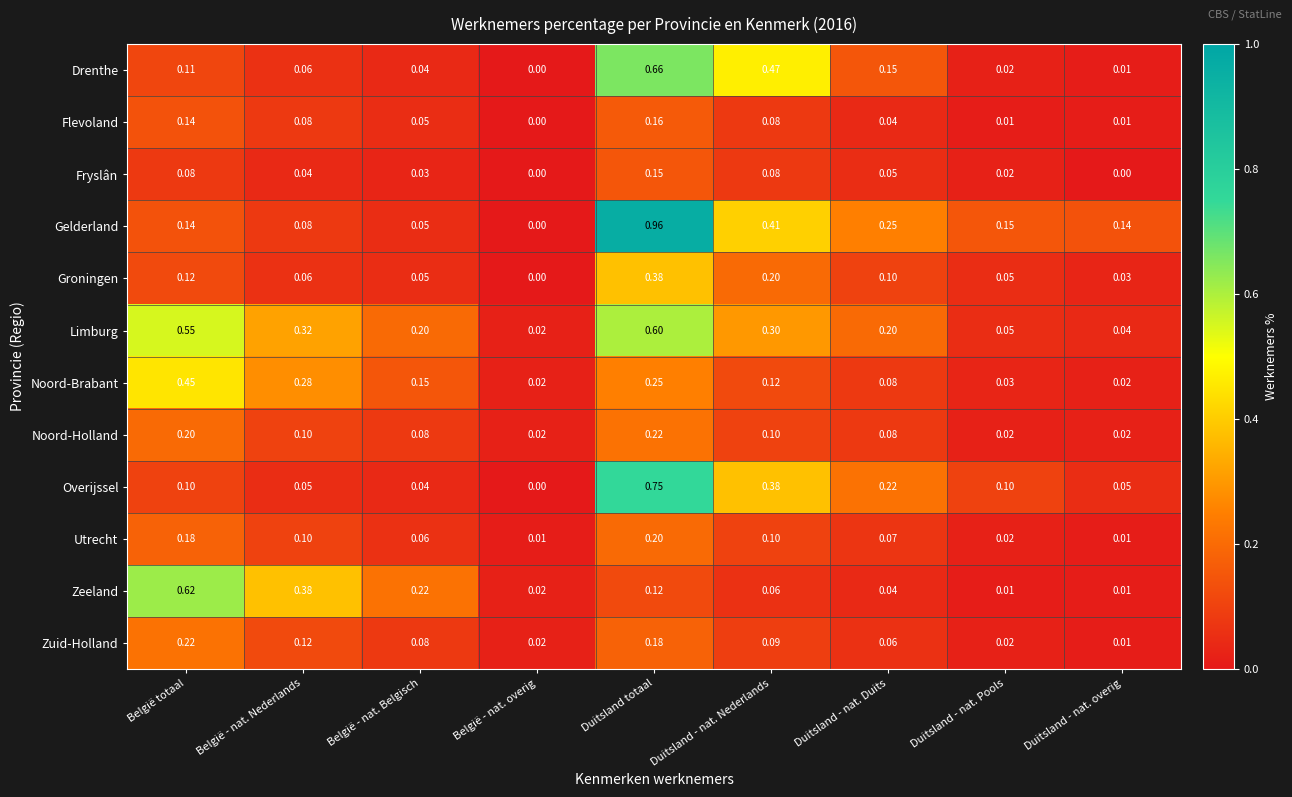

How many series are shown in this chart?

12